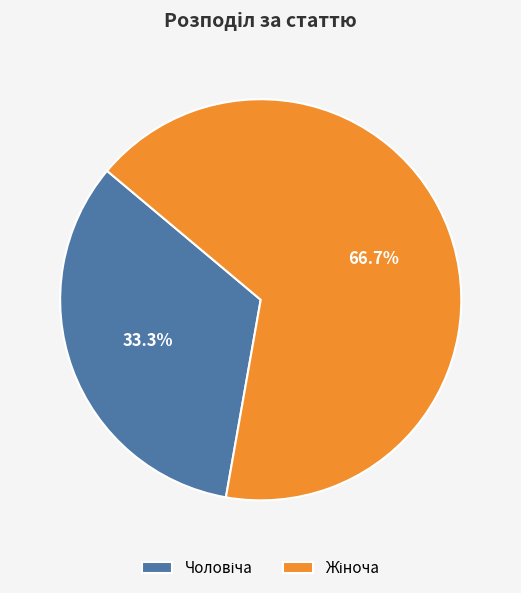

Is there any slice that represents more than half of the pie?

Yes